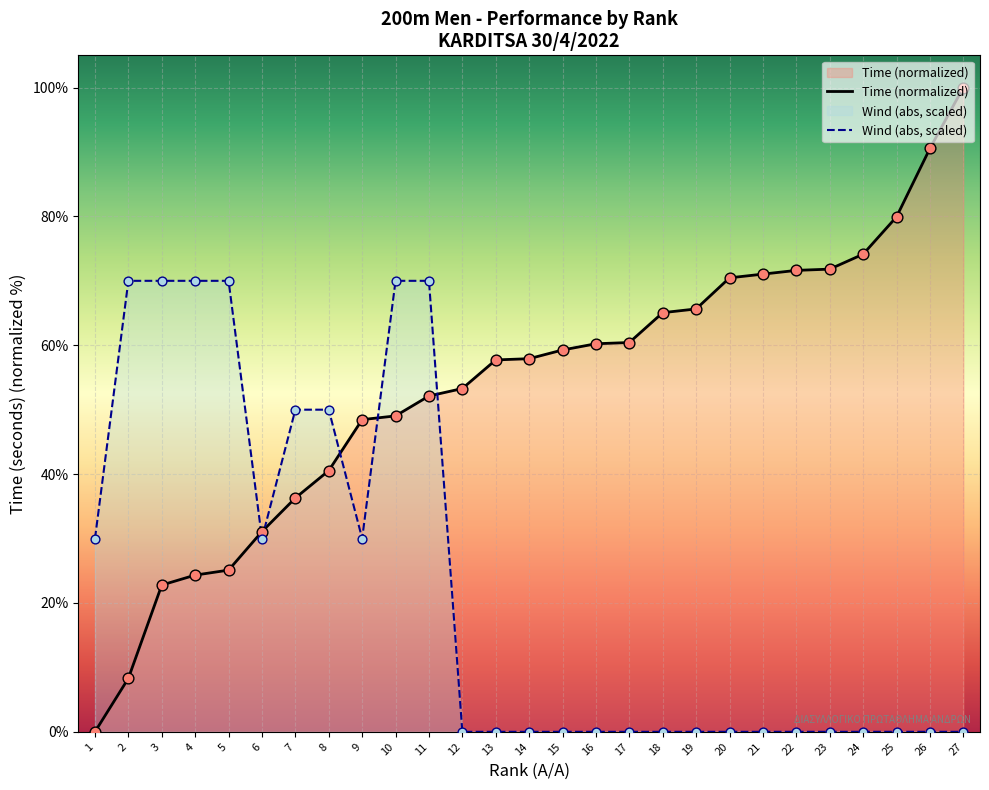

At which category is the sum across all series the highest?

11